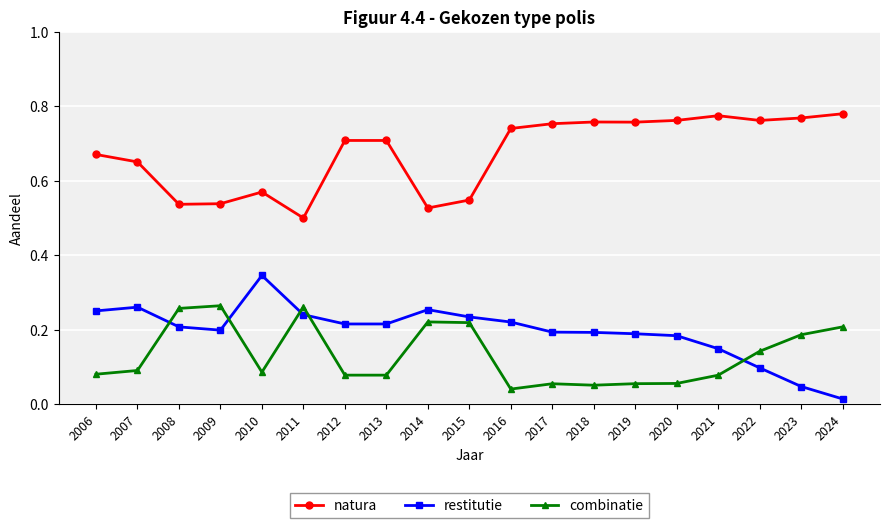

What is the sum of all restitutie values?

3.7